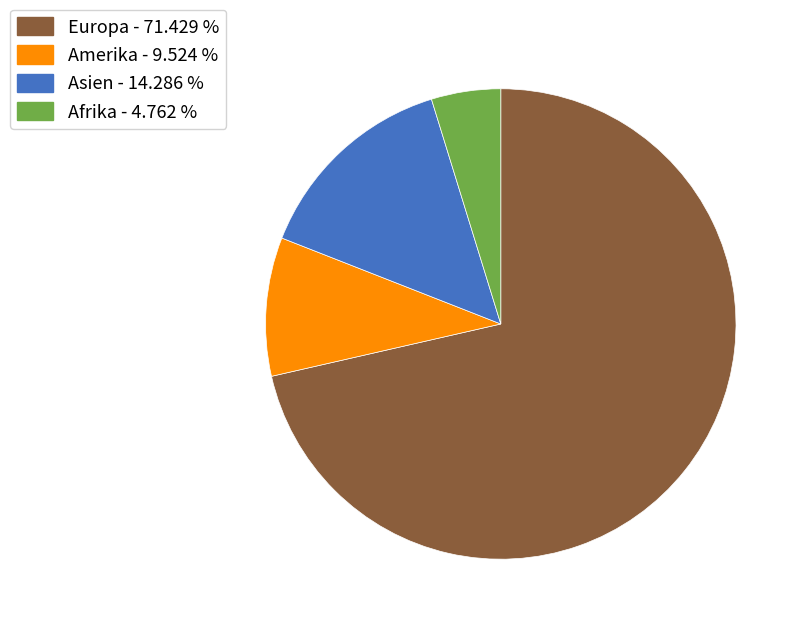

Combined, do Europa and Asien account for over 50%?

Yes